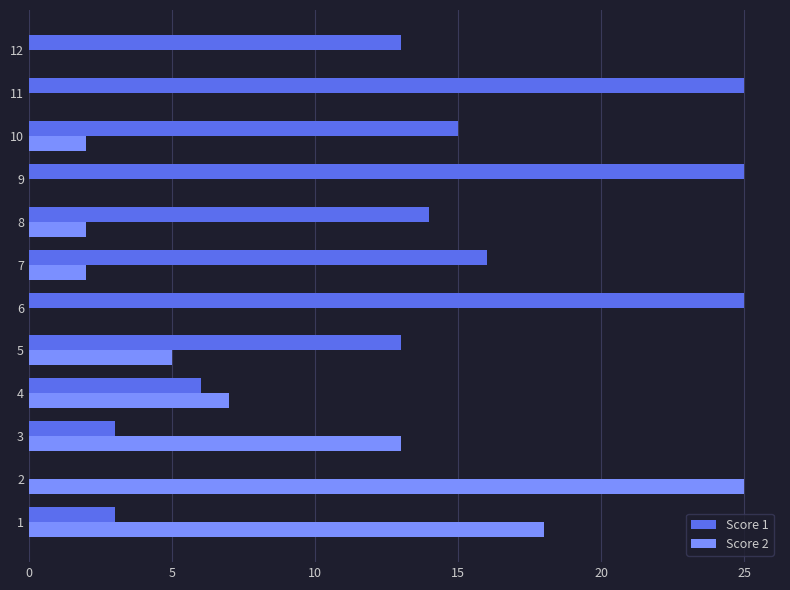

The value of Score 1 at 10 is 15. True or false?

True